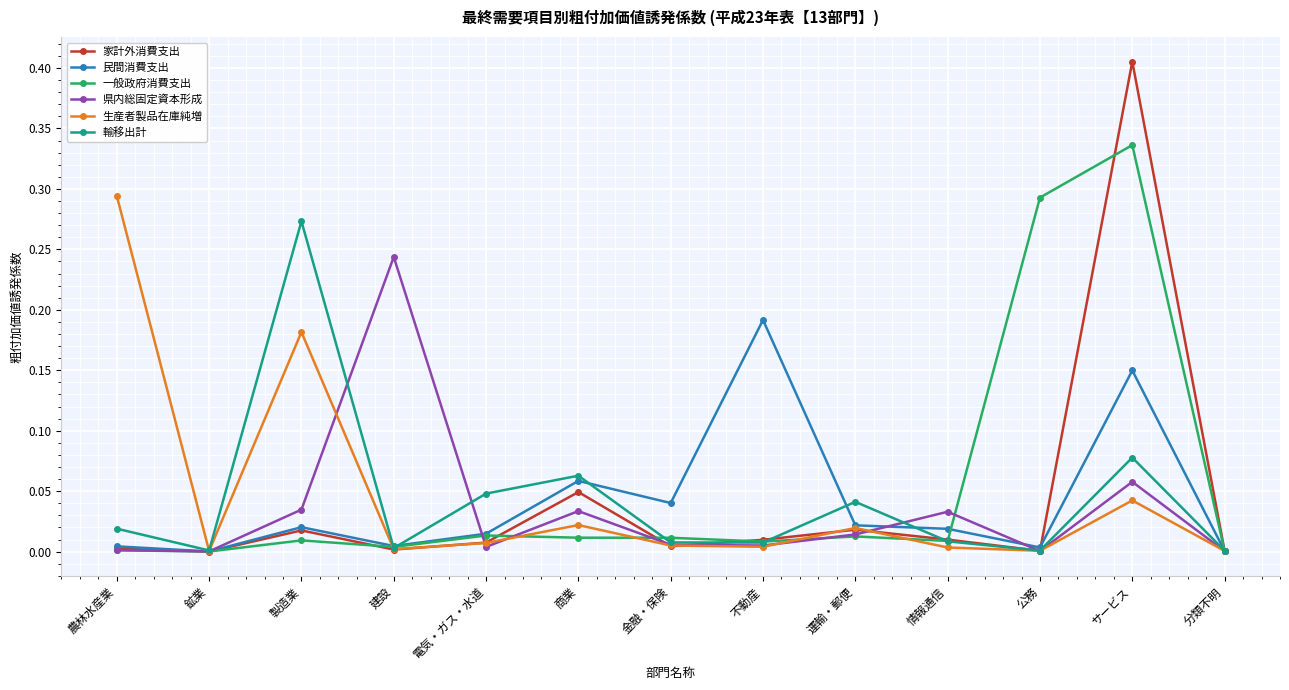

True or false: 民間消費支出 and 生産者製品在庫純増 cross at least once.

True